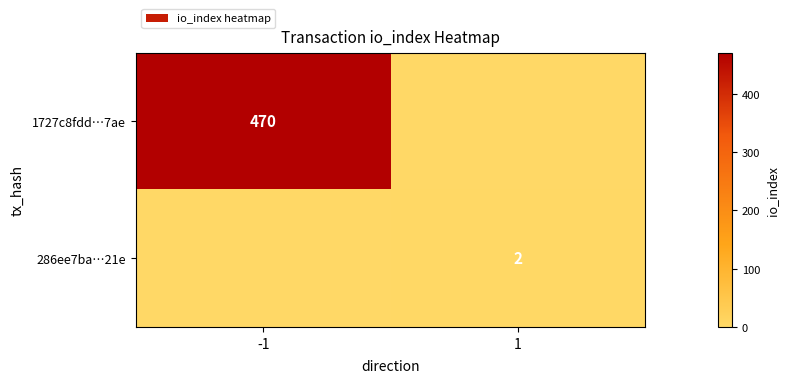

Is it true that 1727c8fdd…7ae equals 470 at -1?

True